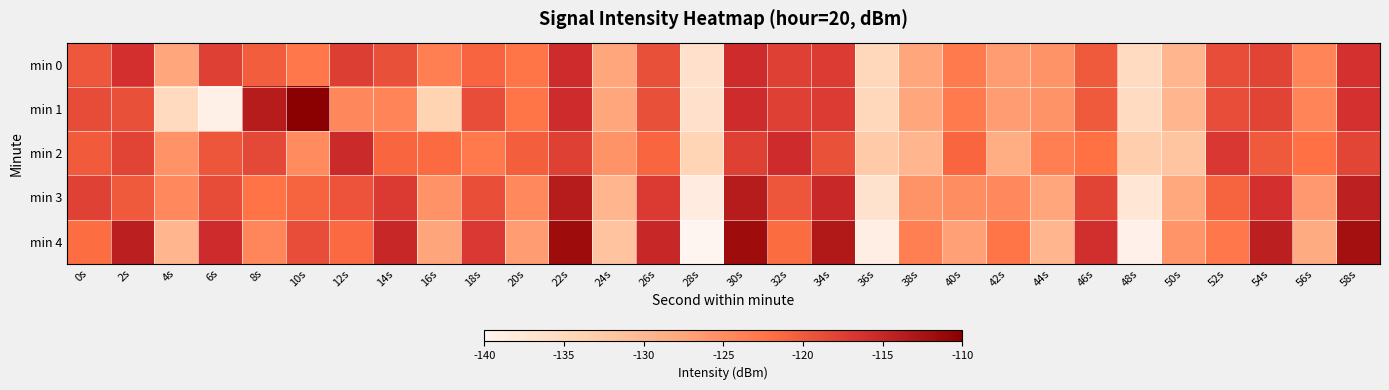

At 20s, list the series in order from smallest to largest.

min 4, min 3, min 0, min 1, min 2